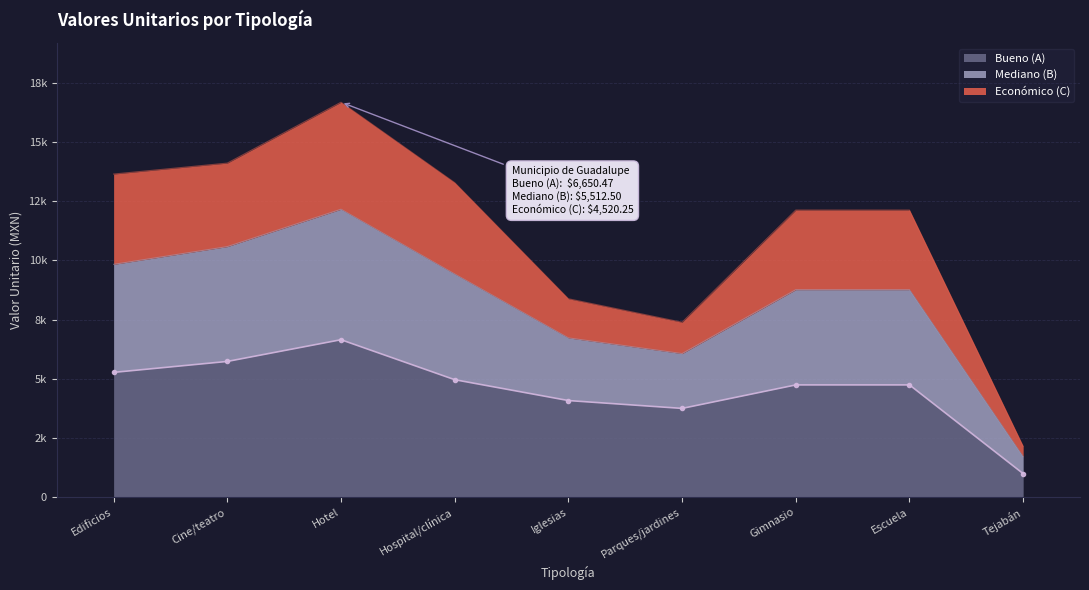

True or false: Mediano (B) has more than 1 interior local peaks.

False